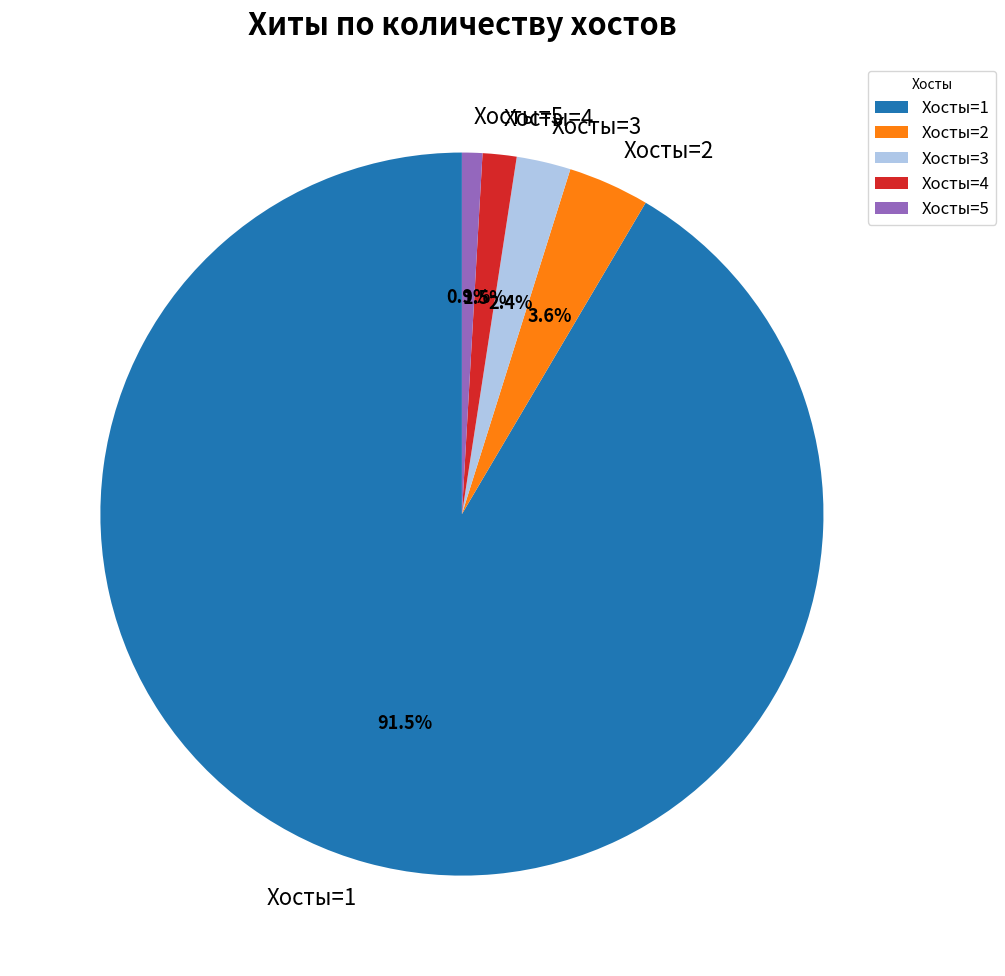

Between Хосты=5 and Хосты=4, which is larger?

Хосты=4